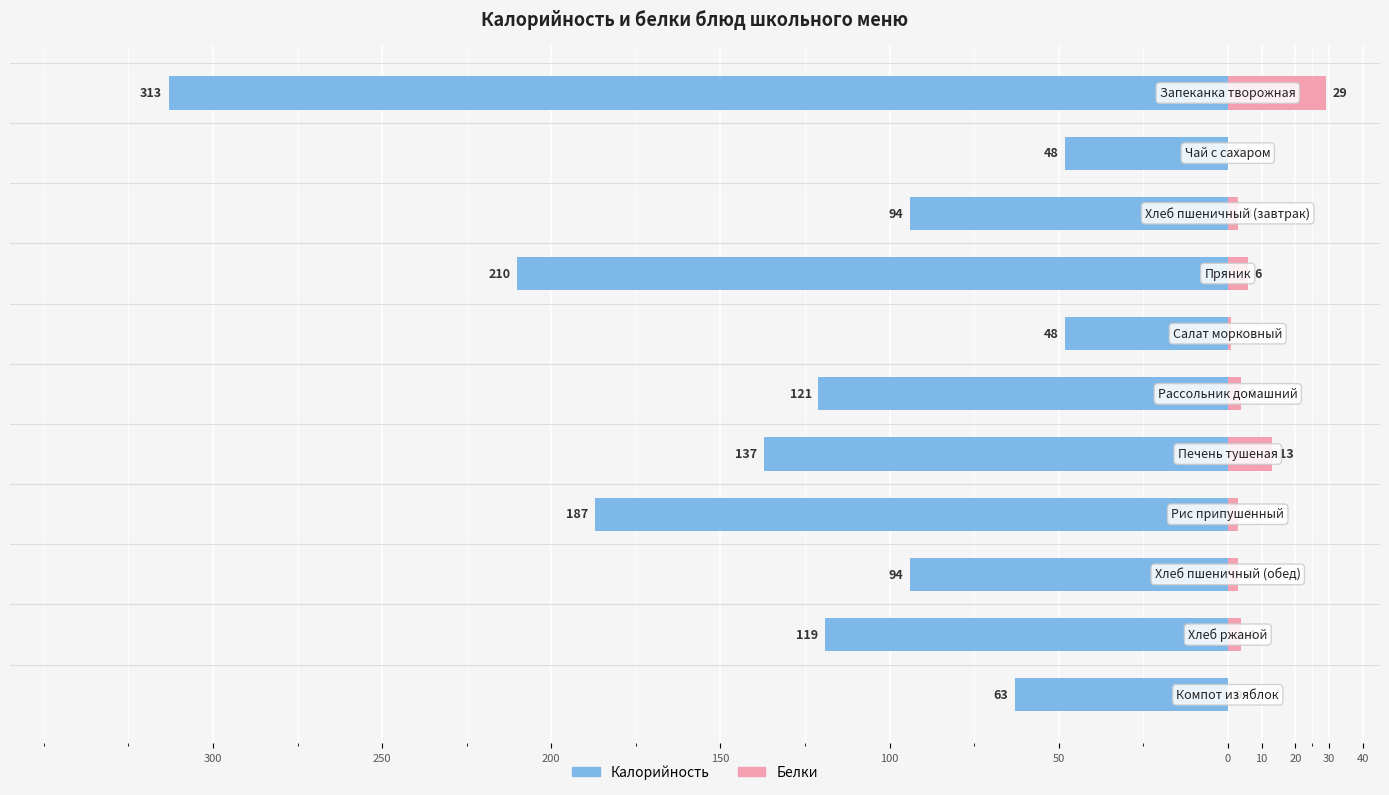

What is the sum of all Калорийность values?

-1434